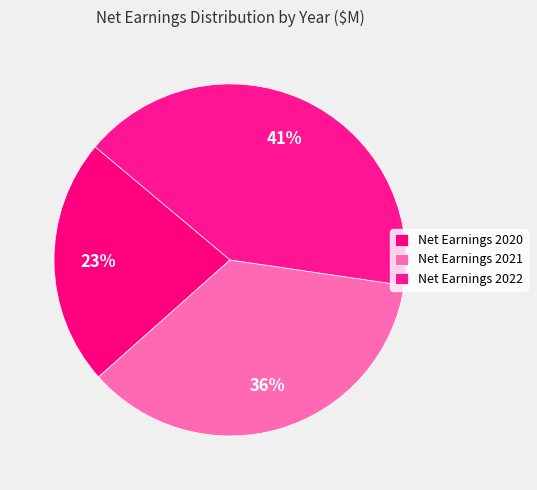

How many segments does this pie chart have?

3